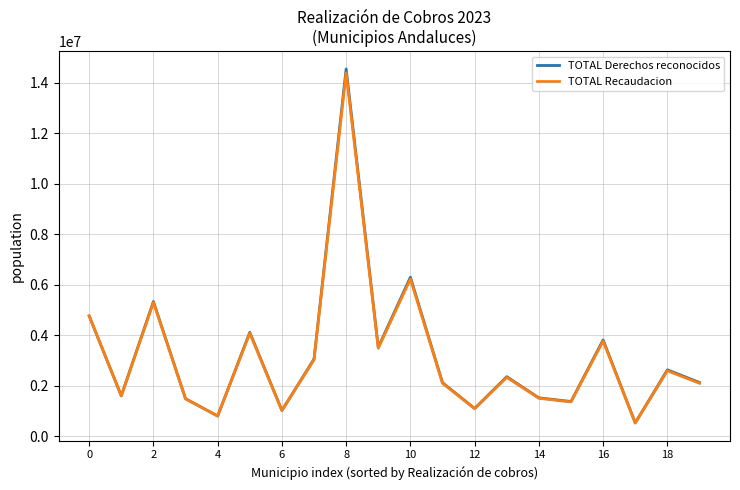

Rank the series by their maximum value, from lowest to highest.

TOTAL Recaudacion, TOTAL Derechos reconocidos